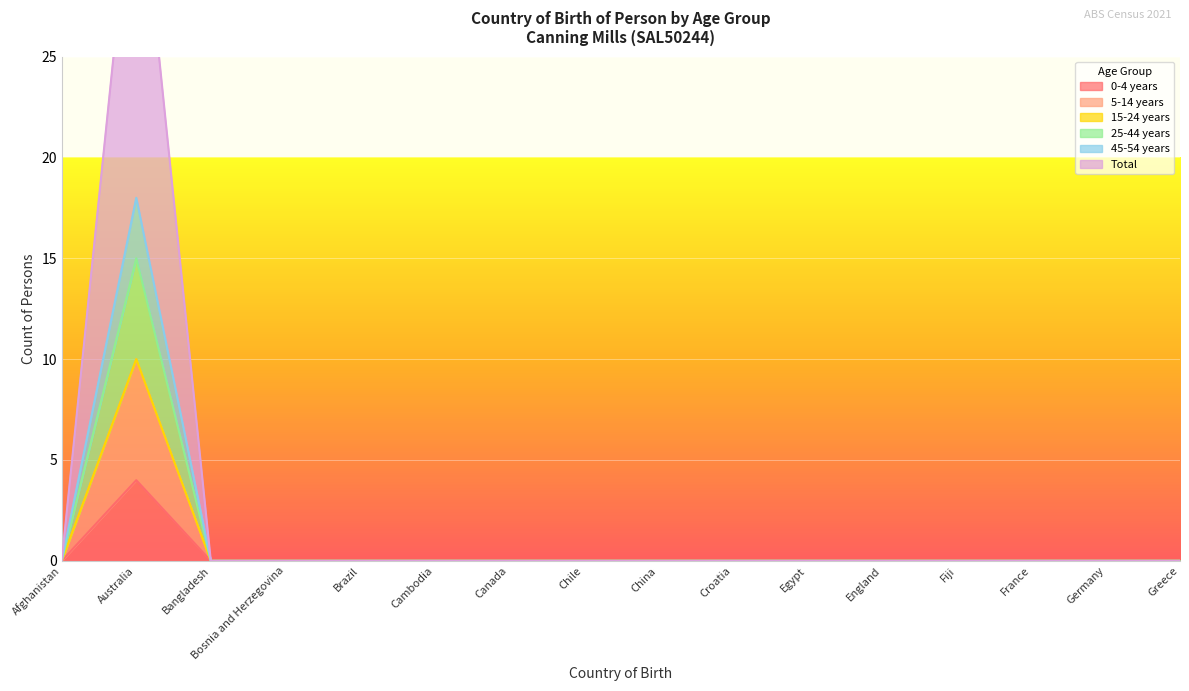

What is the average value of the 45-54 years series?

1